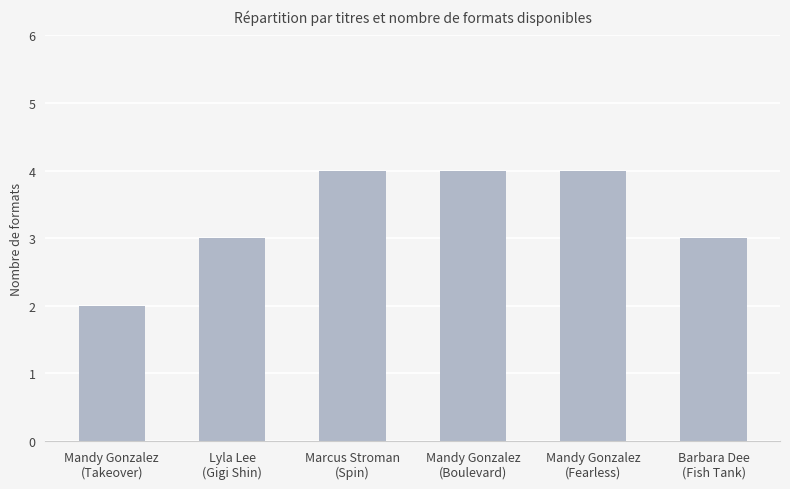

Reading right to left, transcribe all the data shown in this chart.

3	4	4	4	3	2